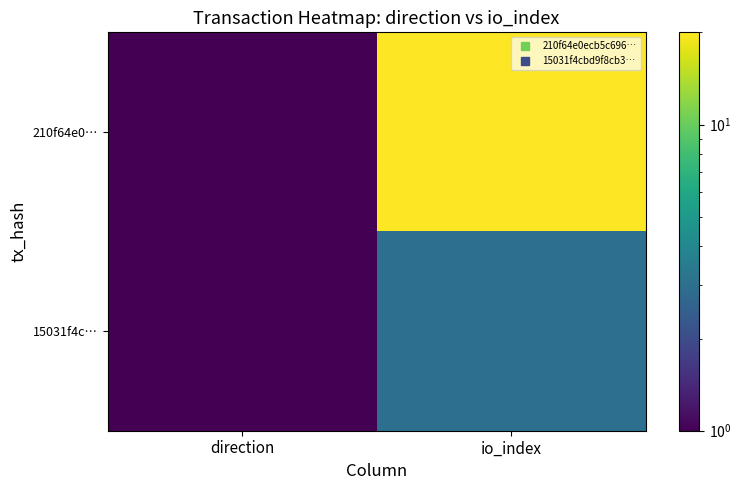

What is the total value across all series at io_index?

23